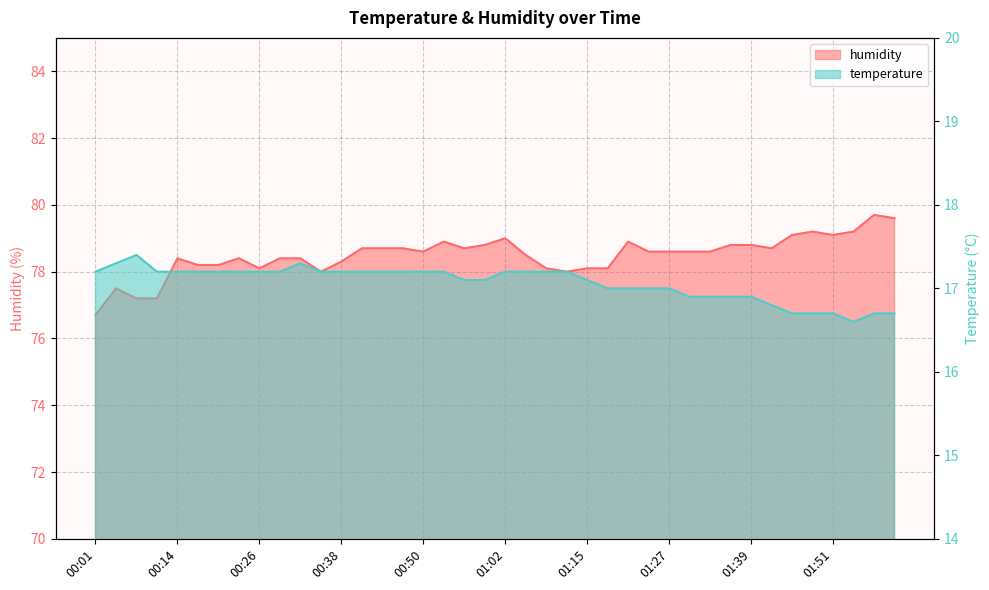

What position from the right is 01:54?

3